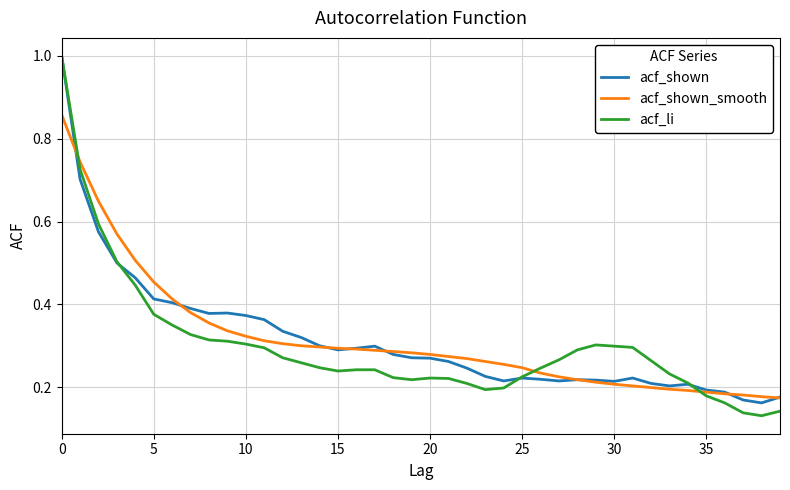

What are all the series names shown in the legend?

acf_shown, acf_shown_smooth, acf_li